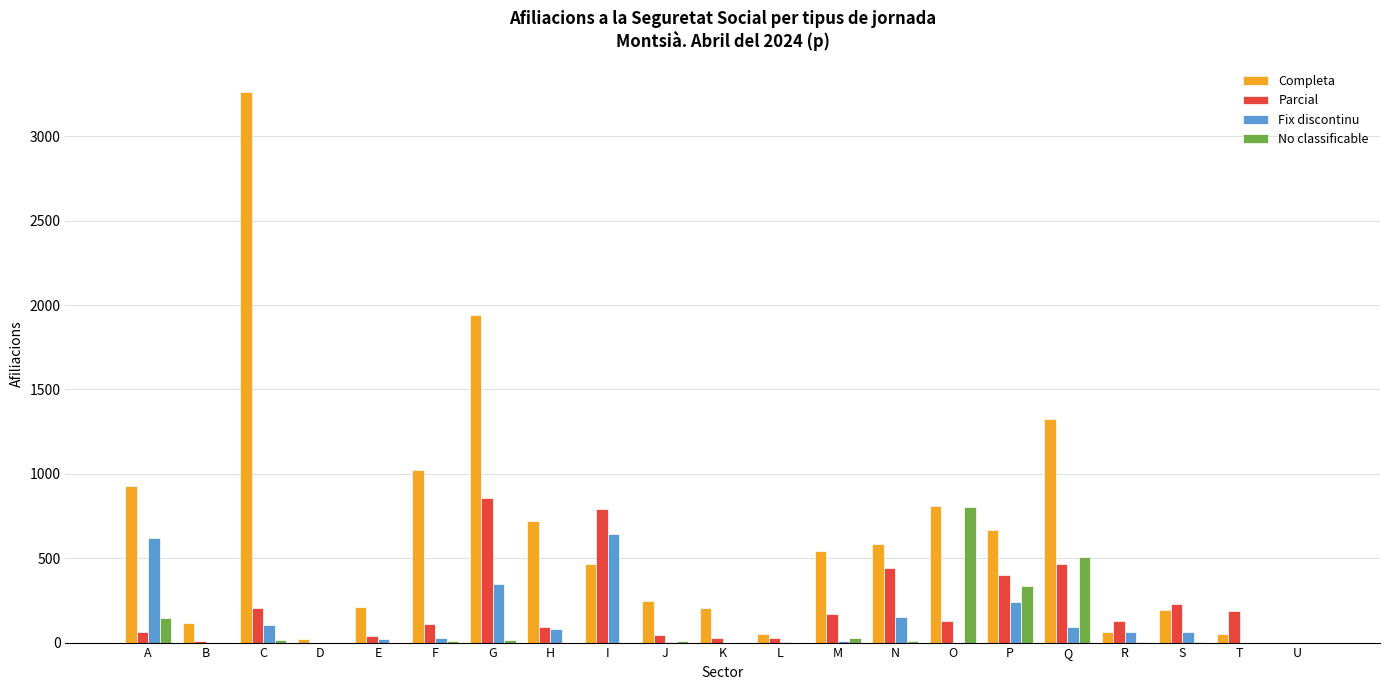

Is the value of Fix discontinu at A greater than the value of Completa at D?

Yes